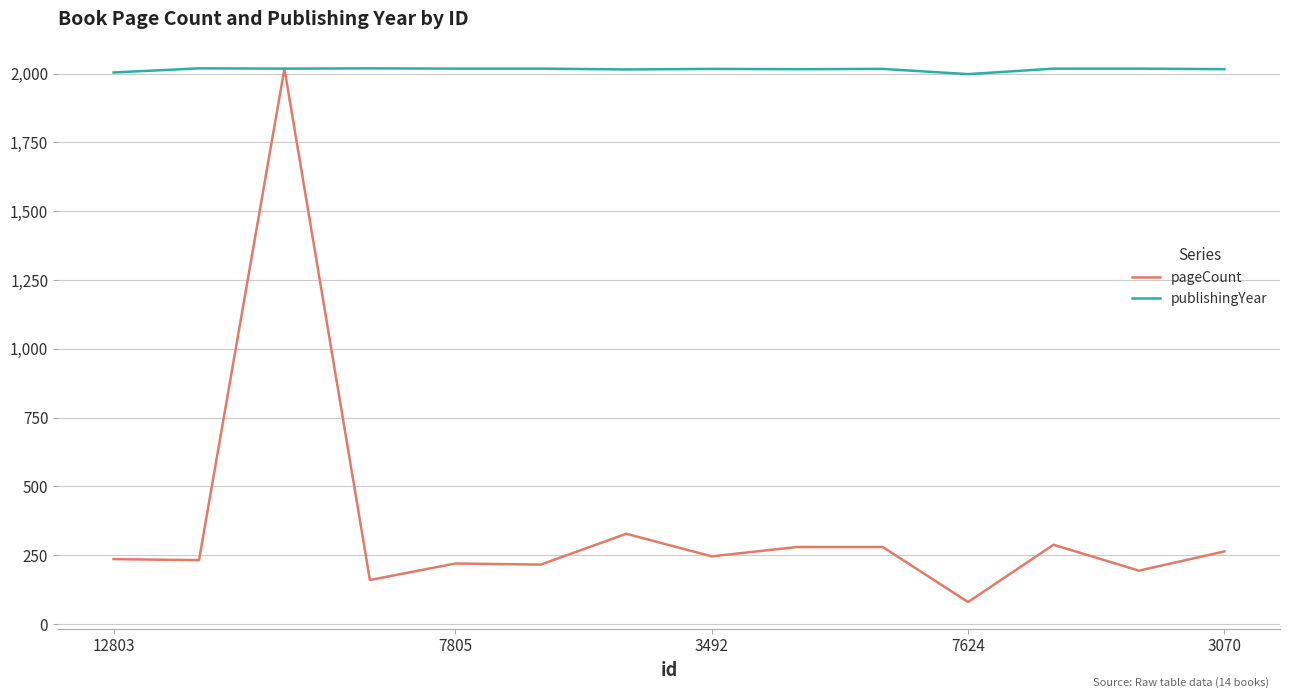

Which series has the largest total across all categories?

publishingYear